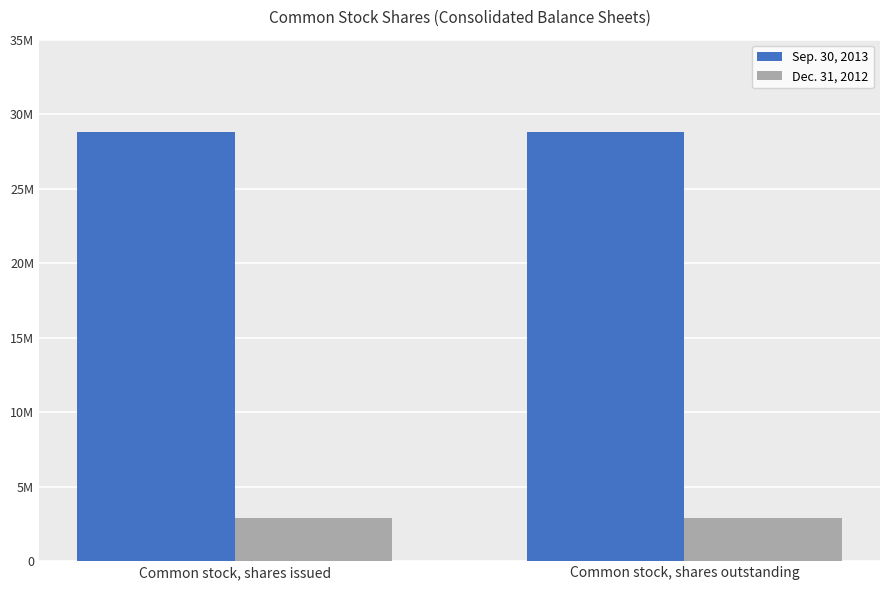

Reading right to left, what are all the values shown in this chart?

Sep. 30, 2013: Common stock, shares outstanding=28802000	Common stock, shares issued=28802000
Dec. 31, 2012: Common stock, shares outstanding=2927000	Common stock, shares issued=2927000